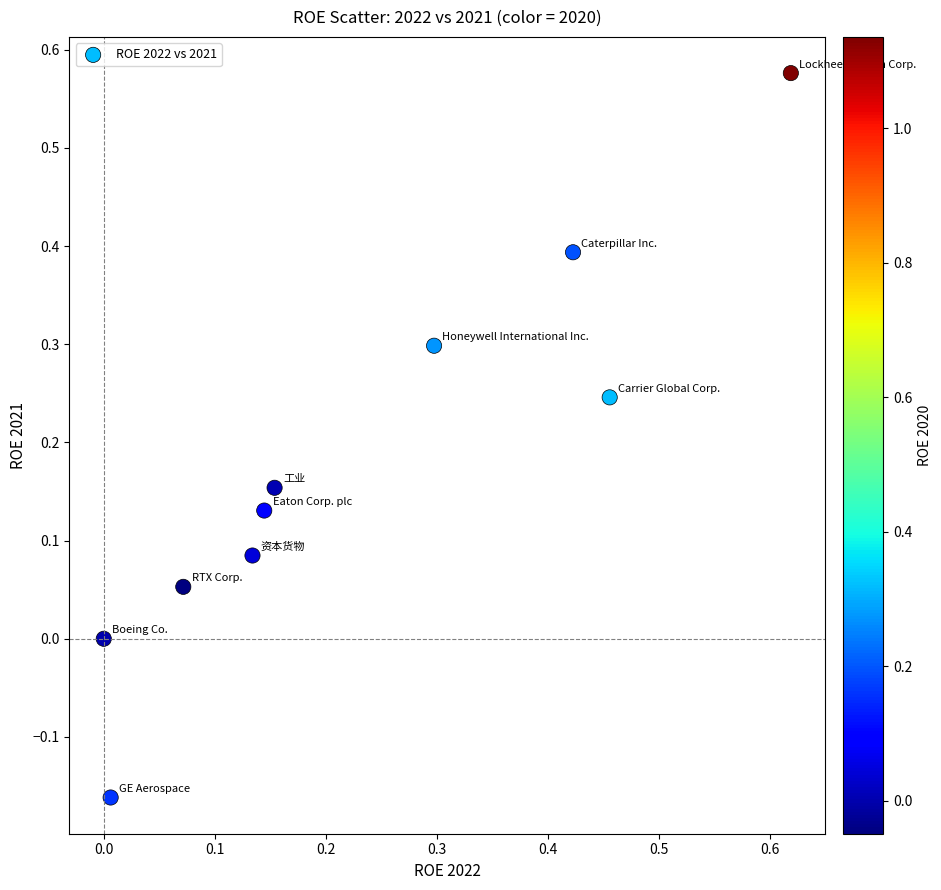

What is the range of Y values (max minus min)?

0.7